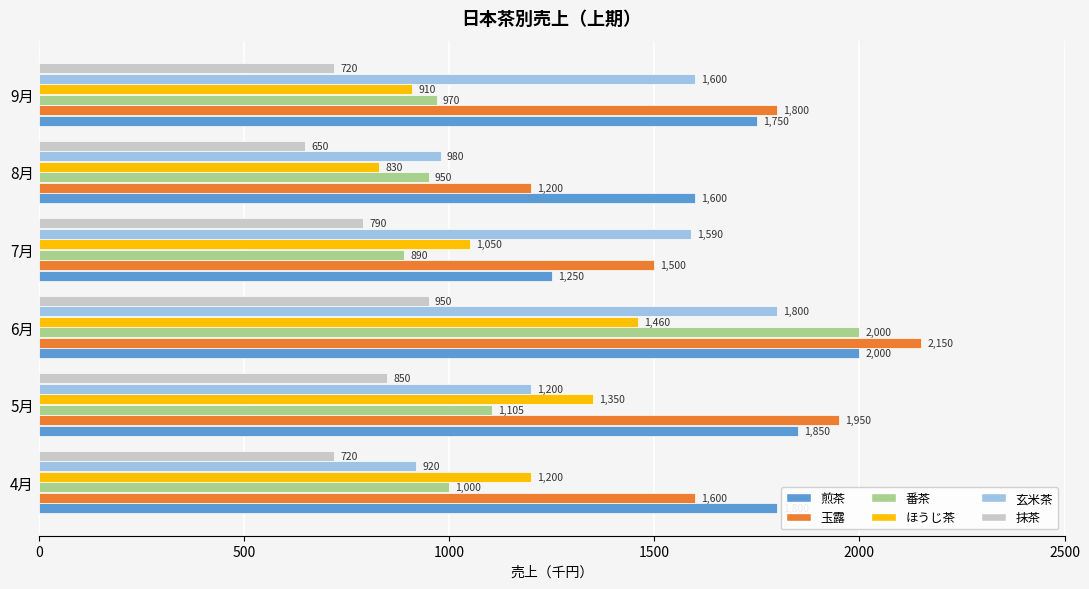

At how many categories does at least one series exceed 1459?

6